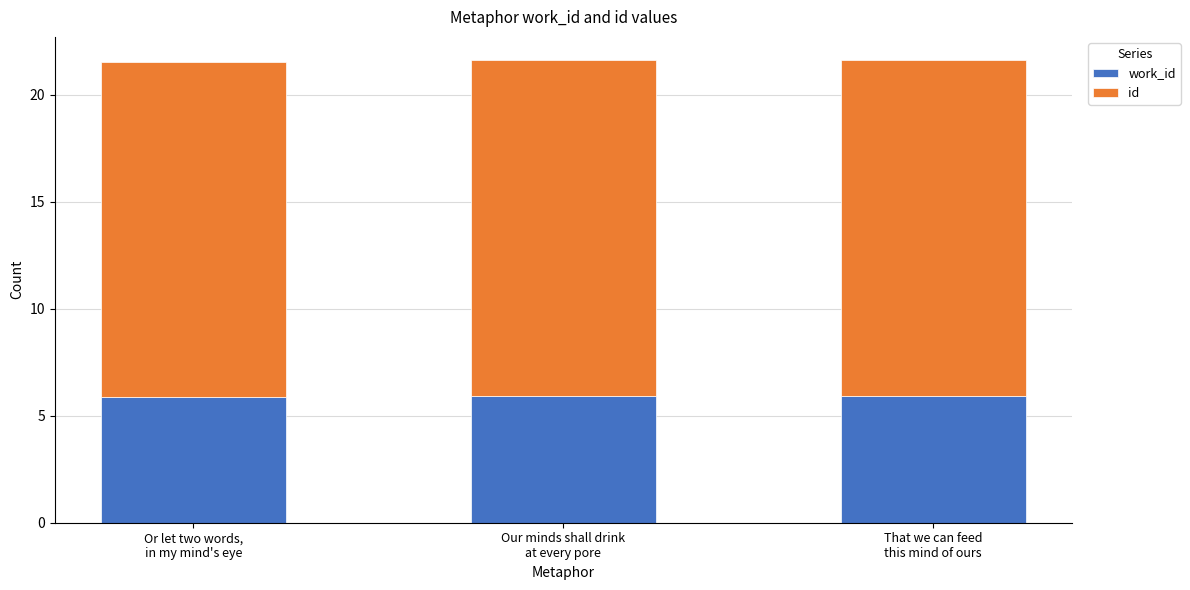

The id series shows 23.8 at Our minds shall drink
at every pore. True or false?

False